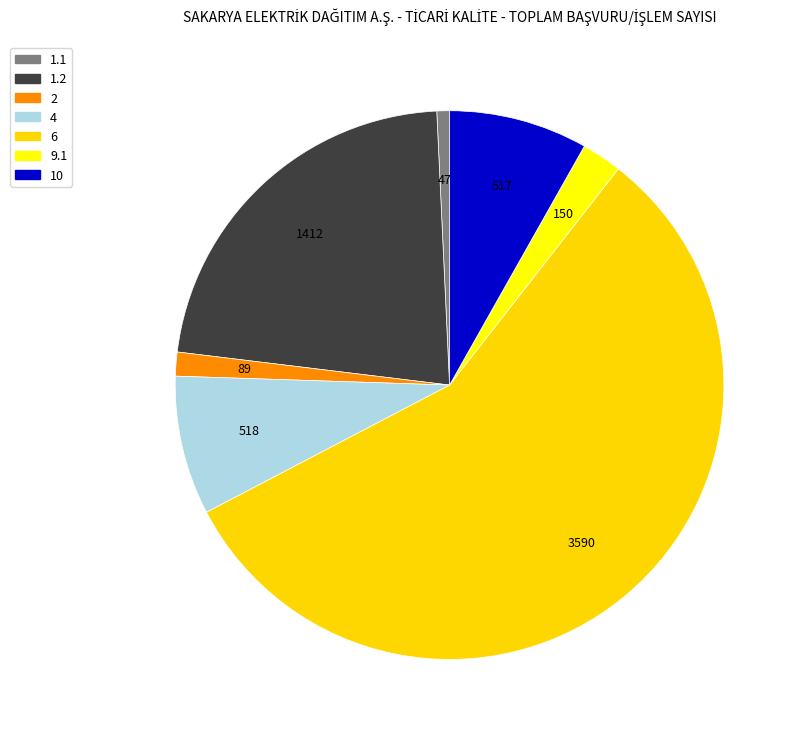

To the nearest percent, what percentage of the pie is 2?

1%